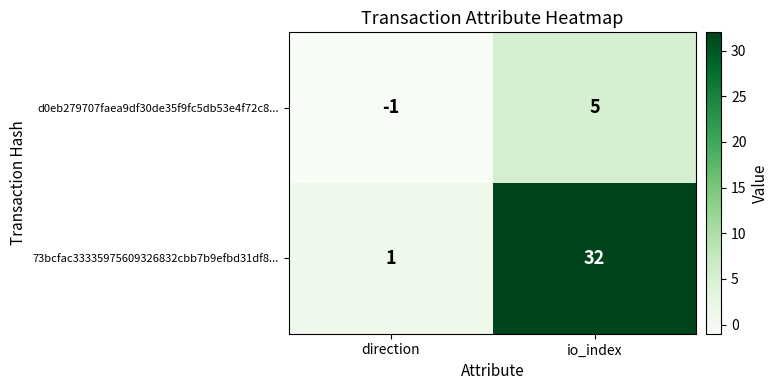

Which series changed the most between direction and io_index?

73bcfac33335975609326832cbb7b9efbd31df8...